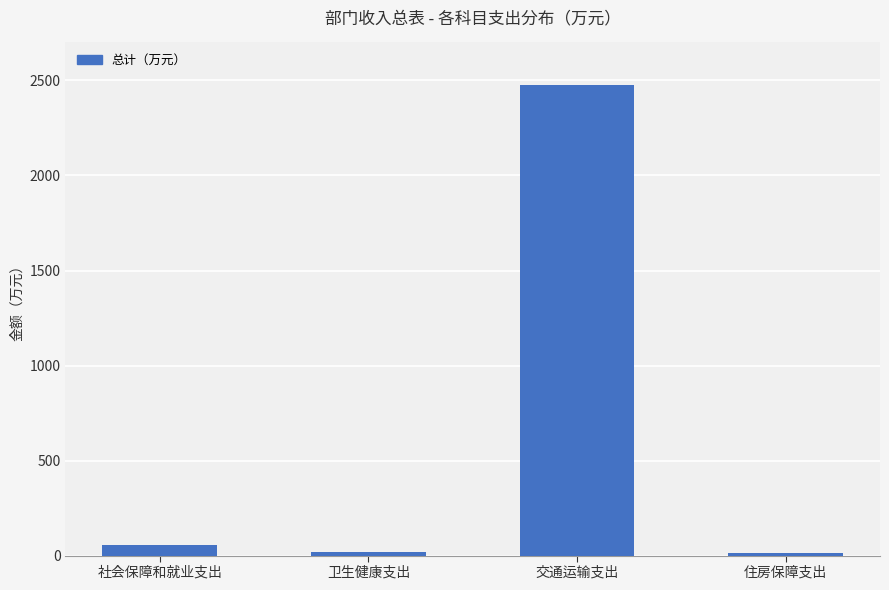

The value at 交通运输支出 is 1531.3. True or false?

False